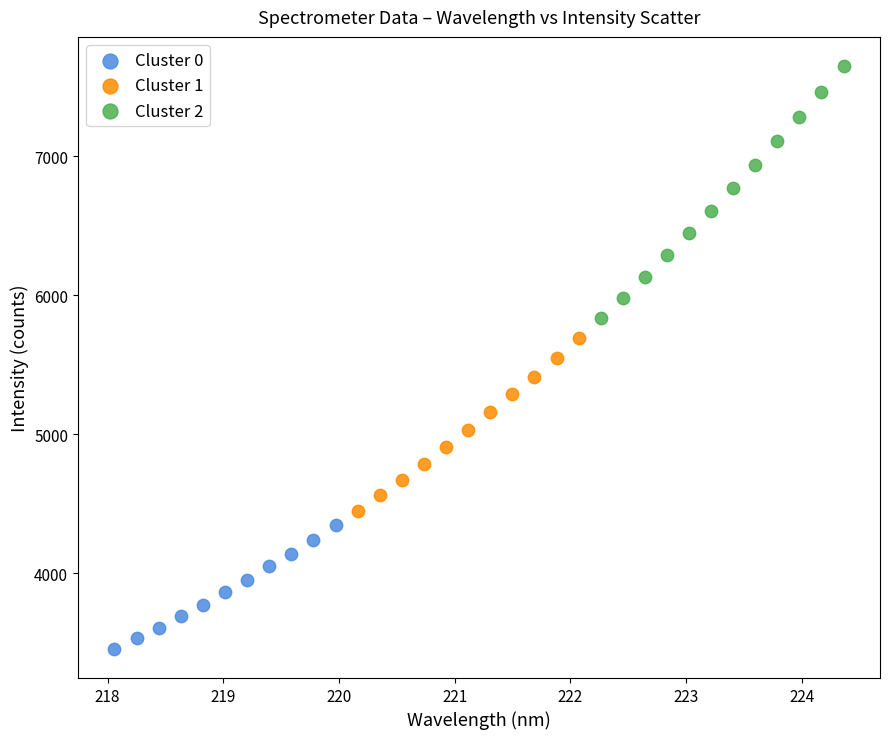

Which series has the largest Y range (max minus min)?

Cluster 2